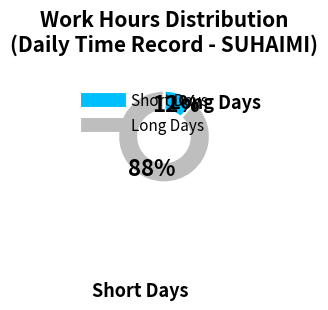

Is there any slice that represents more than half of the pie?

Yes